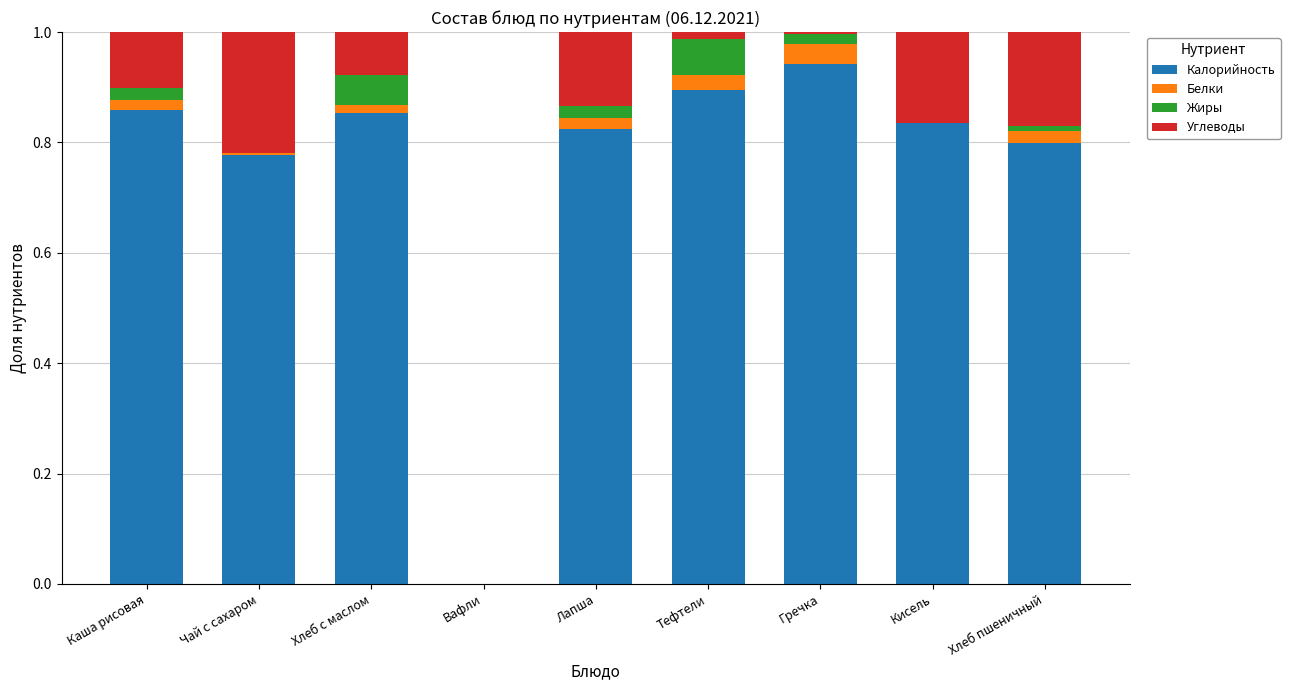

True or false: Калорийность has a value of 0.4 at Лапша.

False